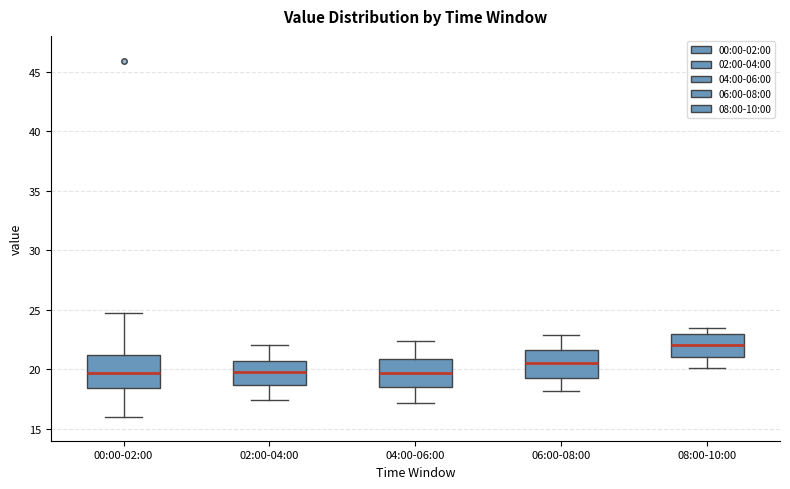

Where does the median line of the box for 06:00-08:00 sit on the y-axis? The values are not printed on the chart, so give them approximately, as read against the axis.

20.5